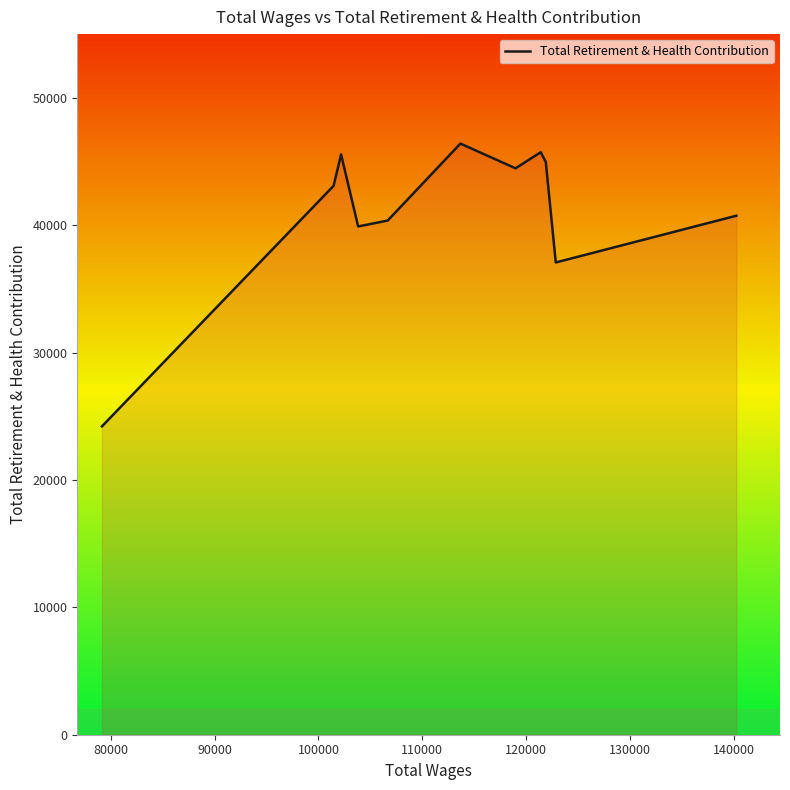

How many categories are shown in the chart?

11